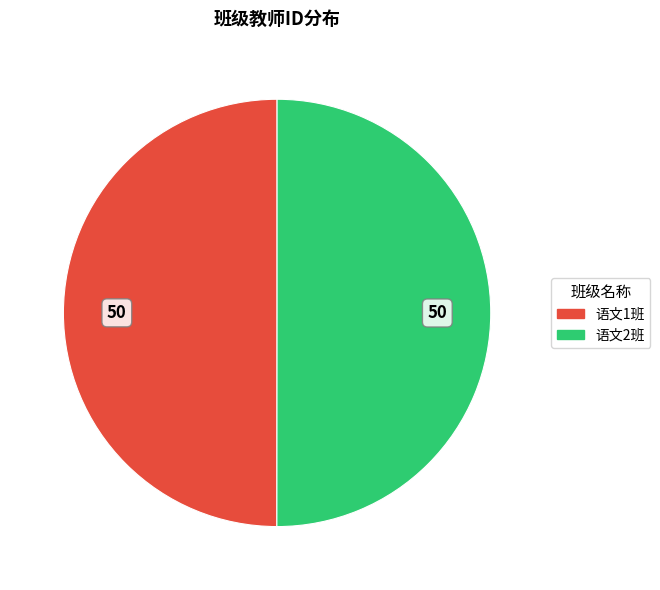

Is it true that 语文1班 is 50% of the pie?

True